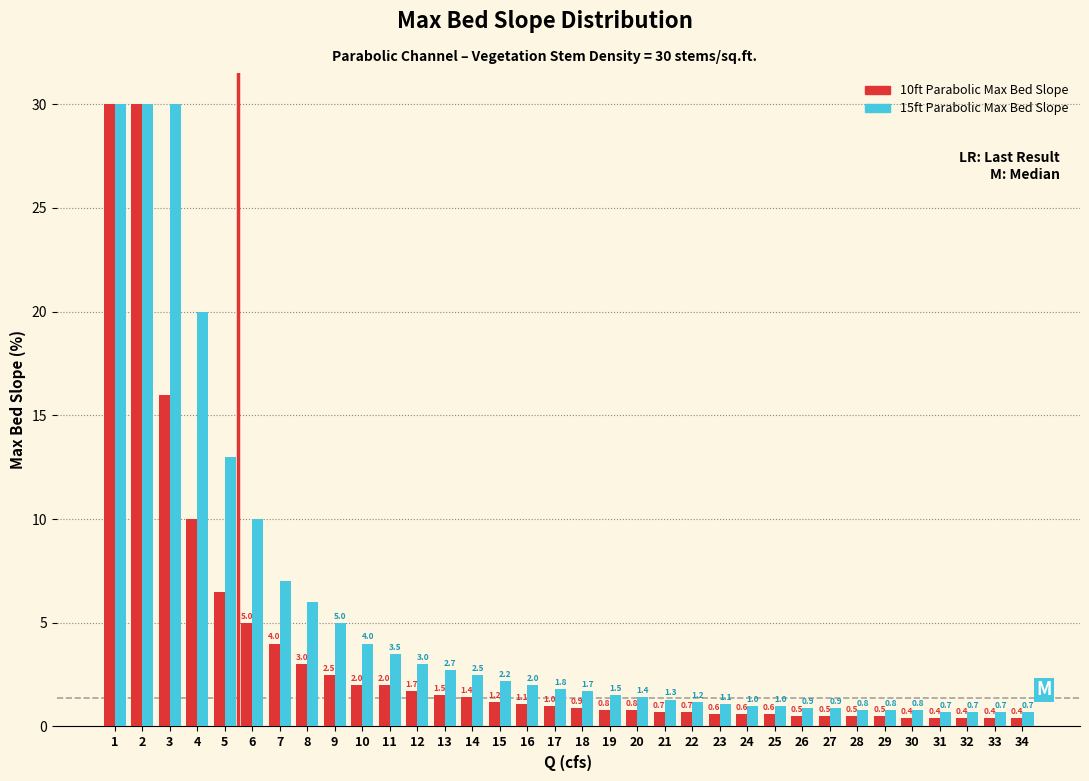

Reading right to left, extract all data points from this chart.

10ft Parabolic Max Bed Slope: 34=0.4	33=0.4	32=0.4	31=0.4	30=0.4	29=0.5	28=0.5	27=0.5	26=0.5	25=0.6	24=0.6	23=0.6	22=0.7	21=0.7	20=0.8	19=0.8	18=0.9	17=1.0	16=1.1	15=1.2	14=1.4	13=1.5	12=1.7	11=2.0	10=2.0	9=2.5	8=3.0	7=4.0	6=5.0	5=6.5	4=10.0	3=16.0	2=30.0	1=30.0
15ft Parabolic Max Bed Slope: 34=0.7	33=0.7	32=0.7	31=0.7	30=0.8	29=0.8	28=0.8	27=0.9	26=0.9	25=1.0	24=1.0	23=1.1	22=1.2	21=1.3	20=1.4	19=1.5	18=1.7	17=1.8	16=2.0	15=2.2	14=2.5	13=2.7	12=3.0	11=3.5	10=4.0	9=5.0	8=6.0	7=7.0	6=10.0	5=13.0	4=20.0	3=30.0	2=30.0	1=30.0